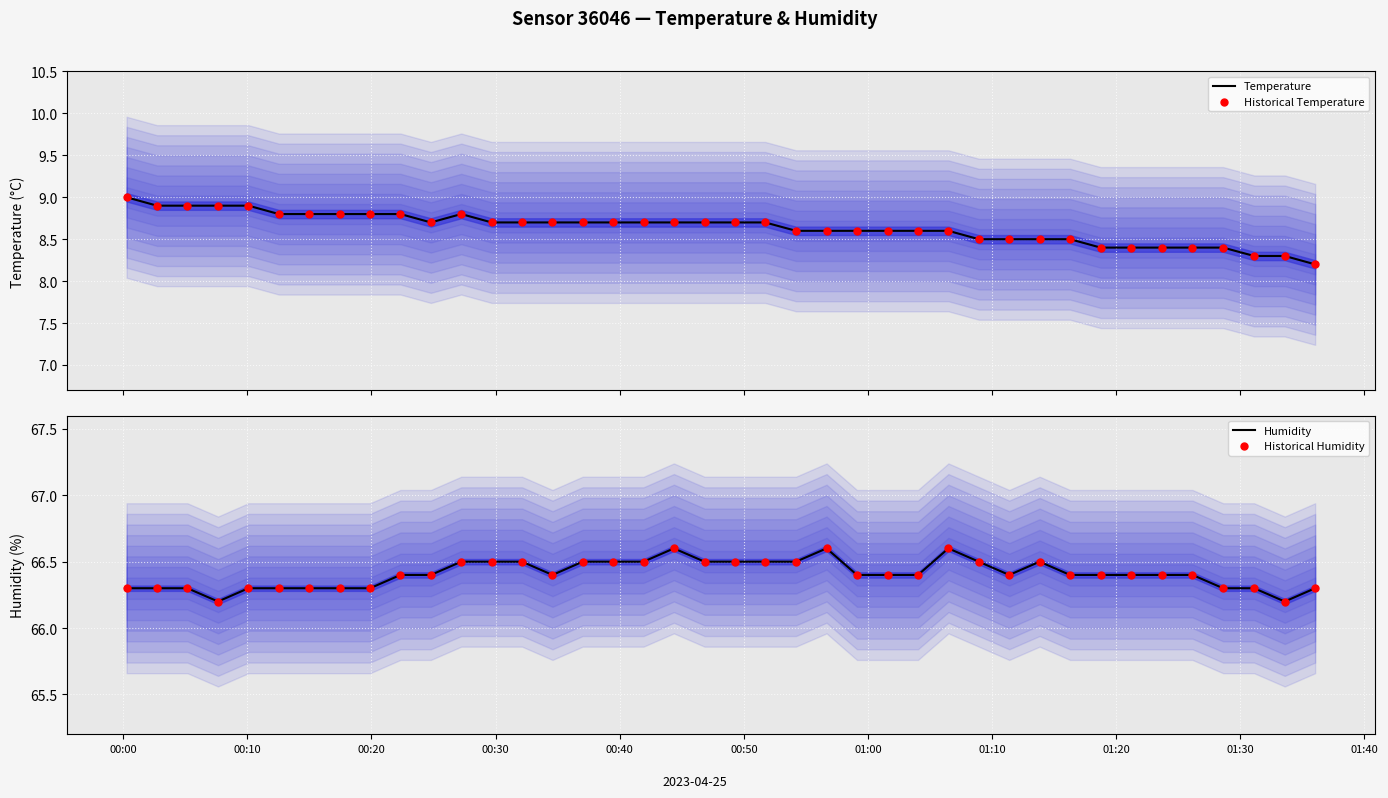

Which series has the widest spread of Y values?

temperature